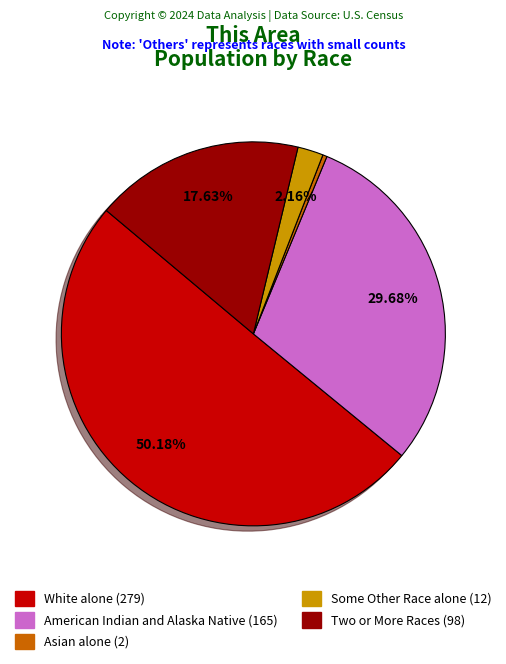

Which category has the biggest portion of the pie?

White alone